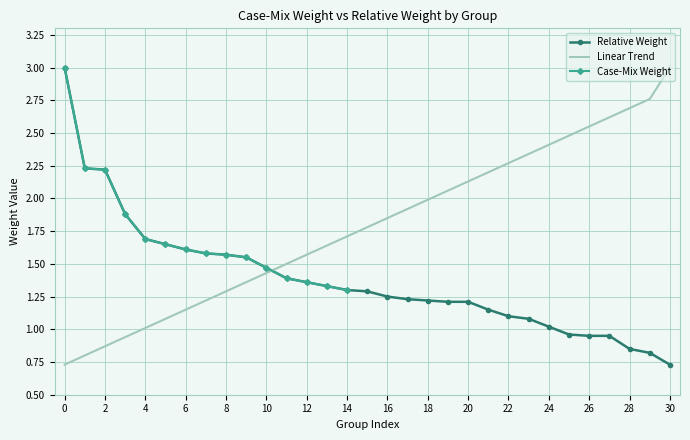

The value of Linear Trend at 16 is 2.6. True or false?

False